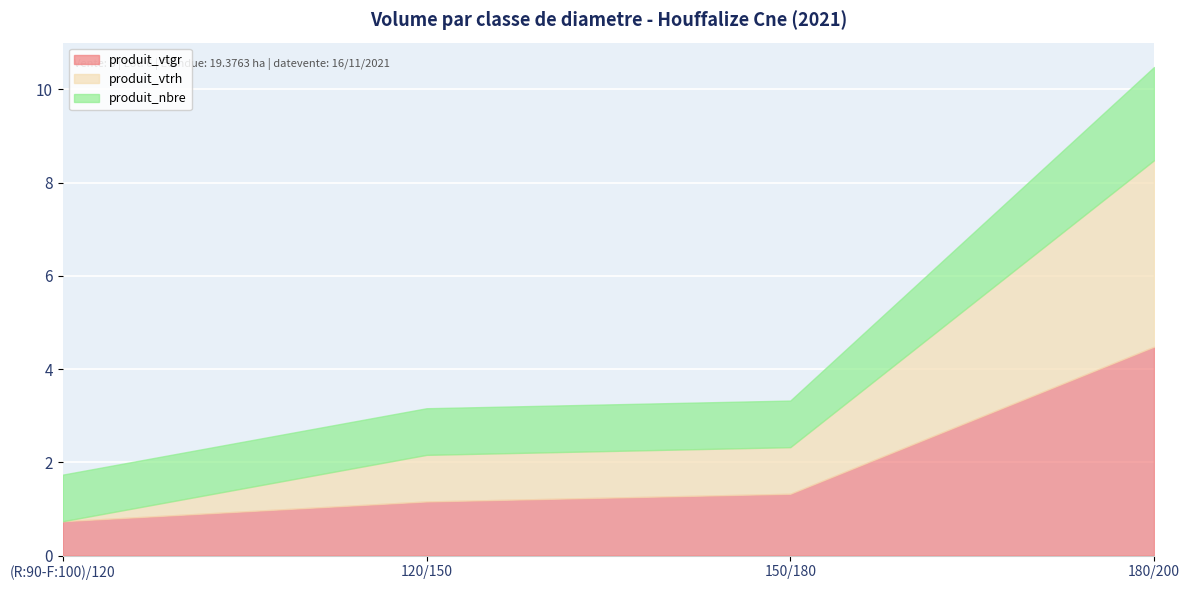

What is the value of the produit_vtgr point at the 4th from the left?

4.5